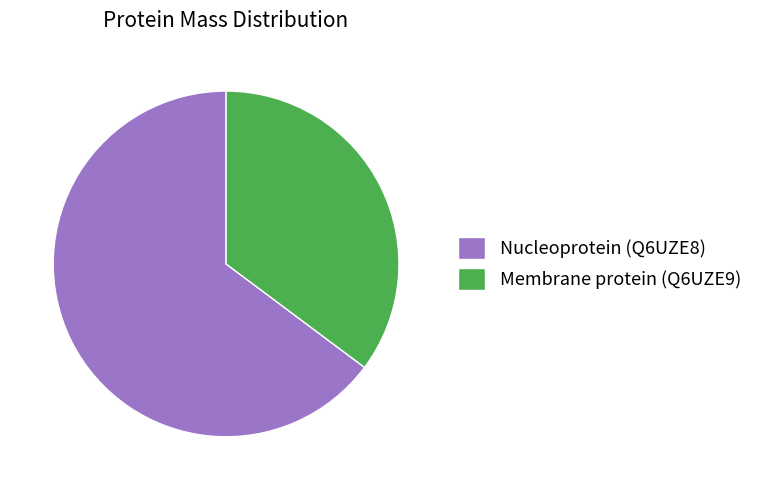

Count the number of slices in the pie.

2